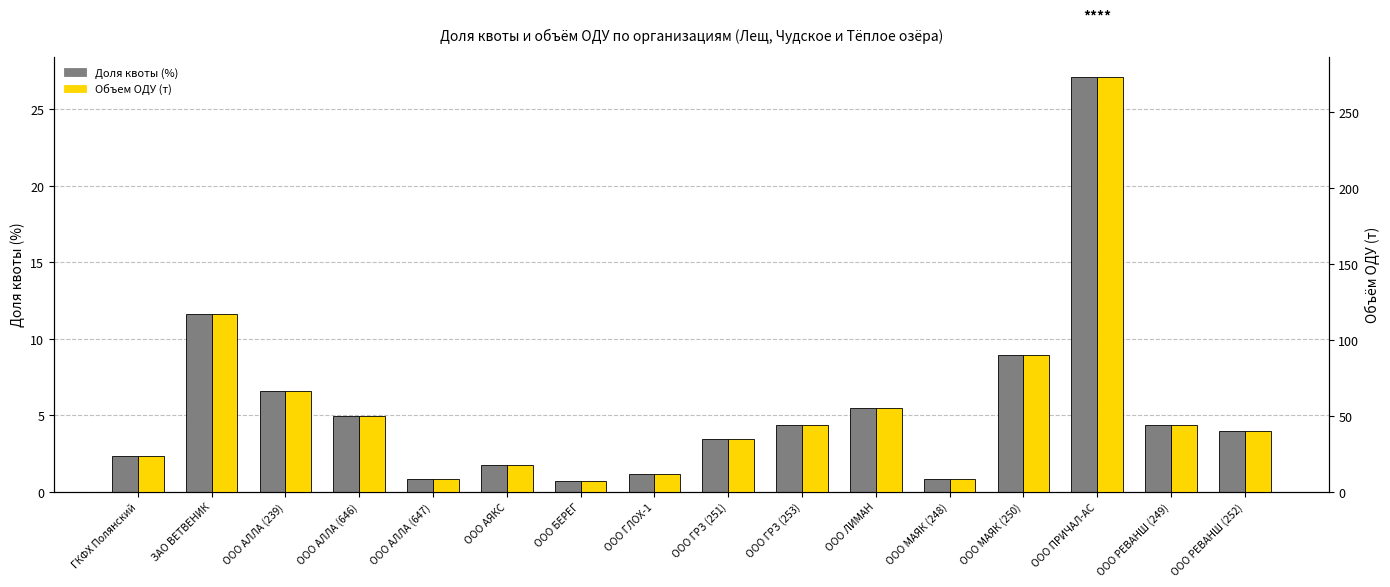

Where does the Объем ОДУ (т) series first go above 44?

ЗАО ВЕТВЕНИК